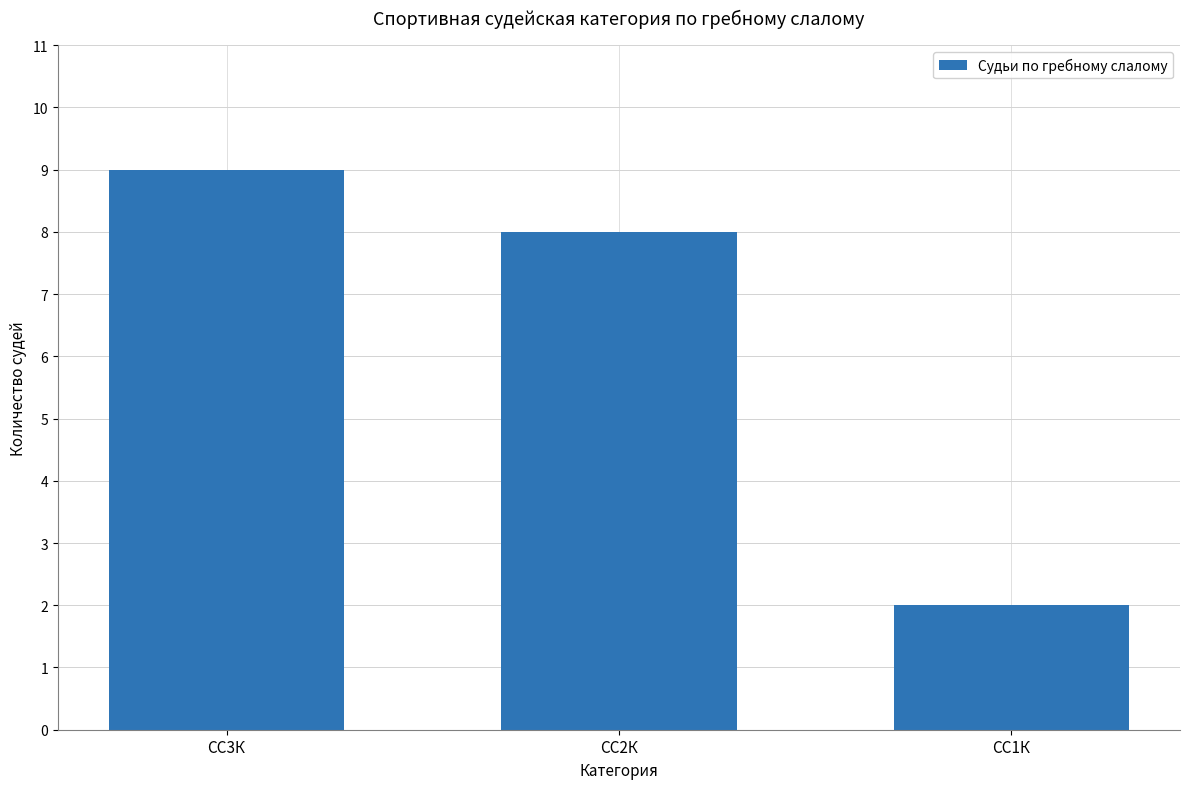

List the labels in order of value, largest first.

СС3К, СС2К, СС1К